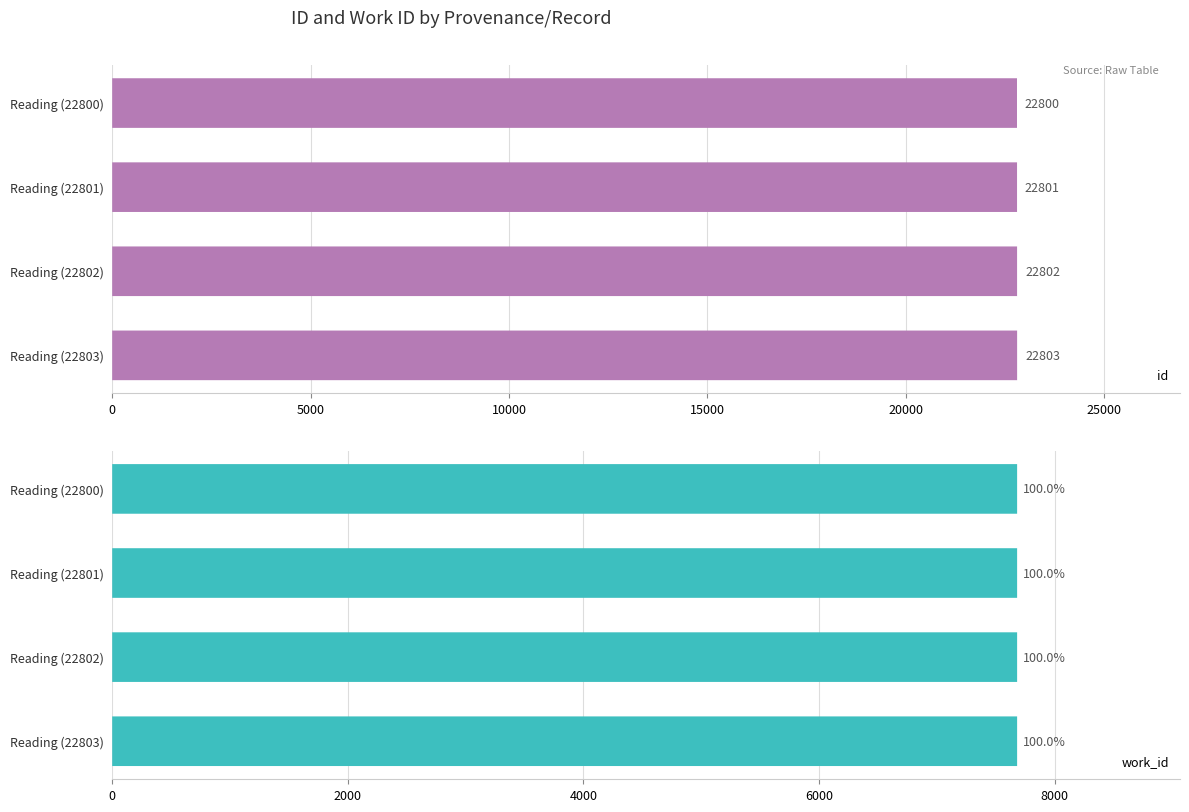

How many bars are there in total?

8